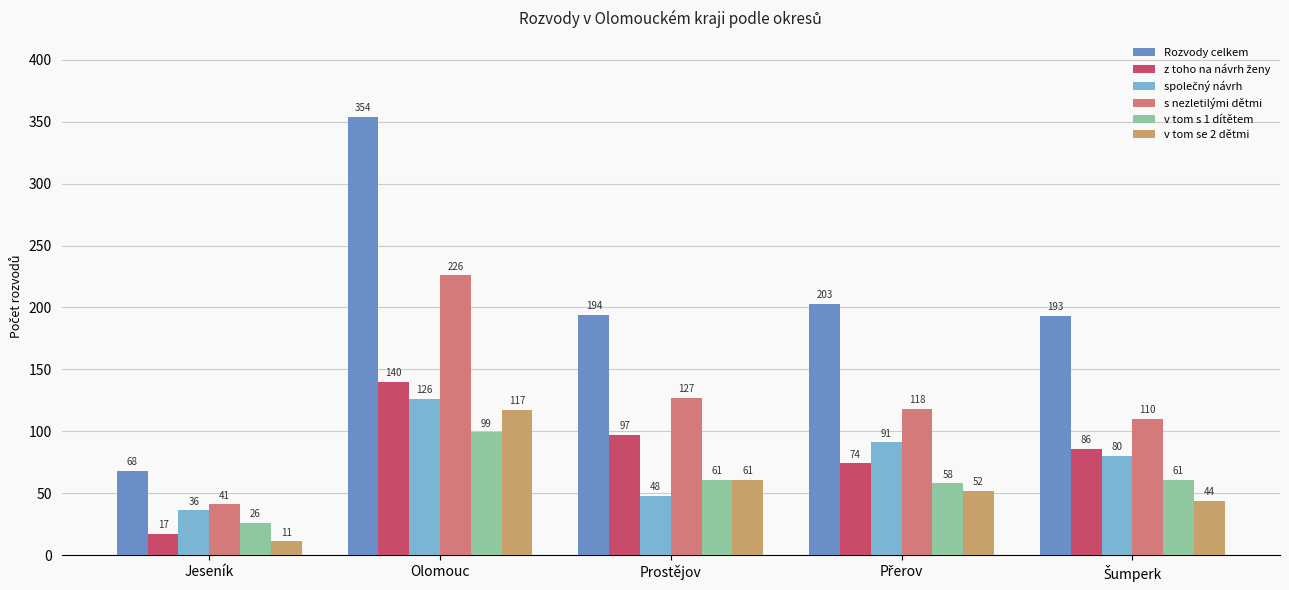

Which series has the largest total across all categories?

Rozvody celkem